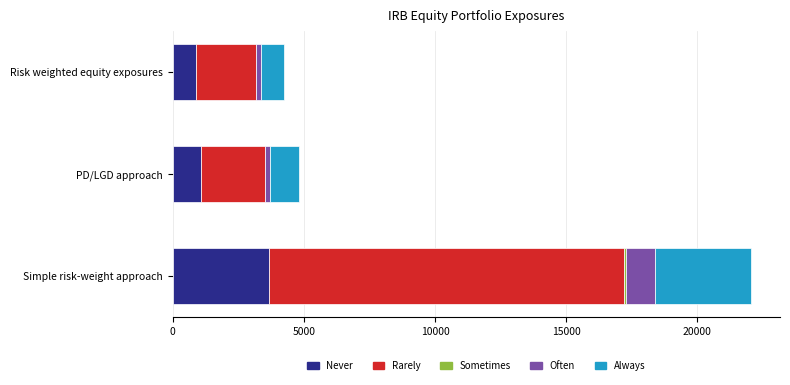

At which category is the sum across all series the highest?

Simple risk-weight approach